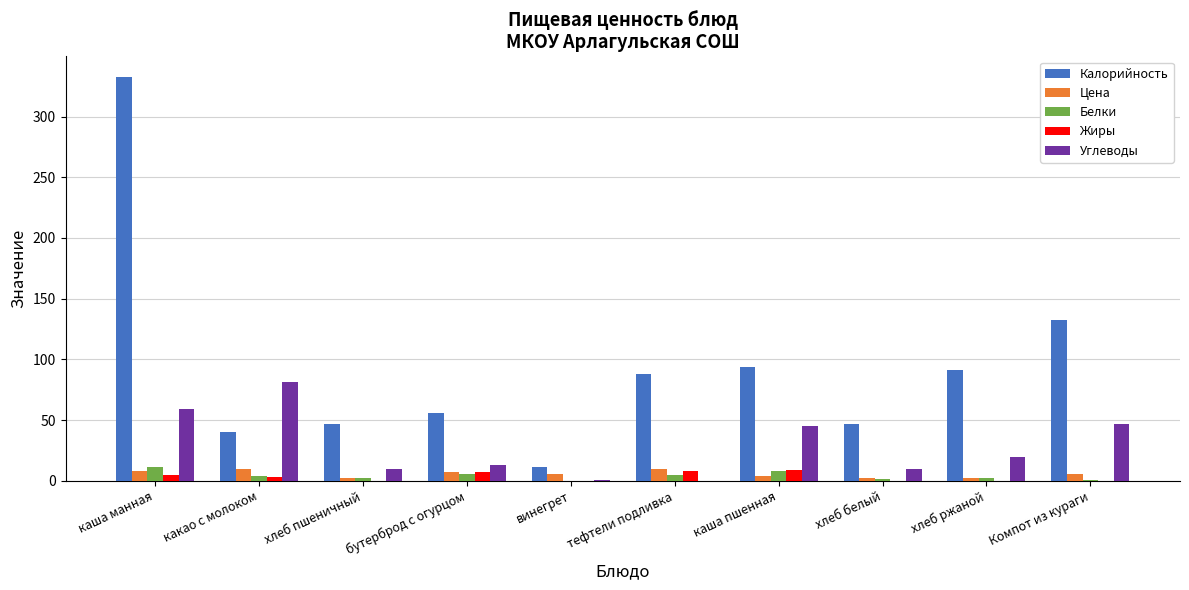

Where does the Белки series first go above 4?

каша манная